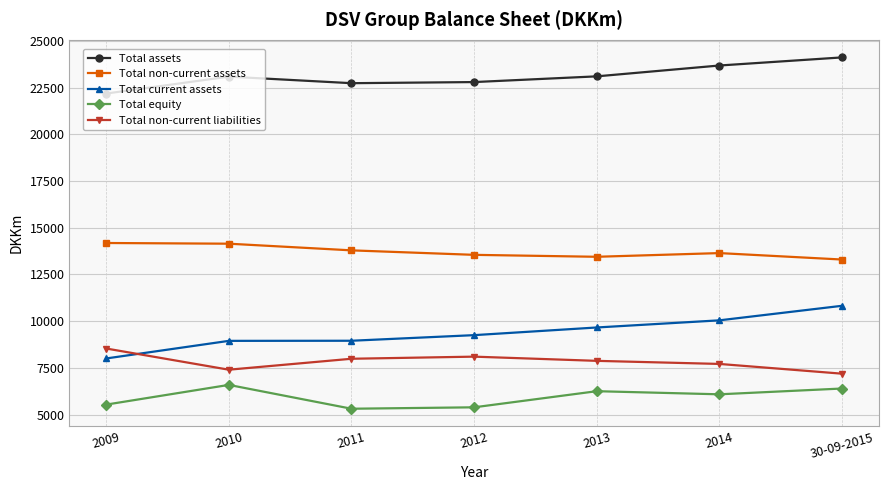

What is the sum of all Total non-current assets values?

96032.0